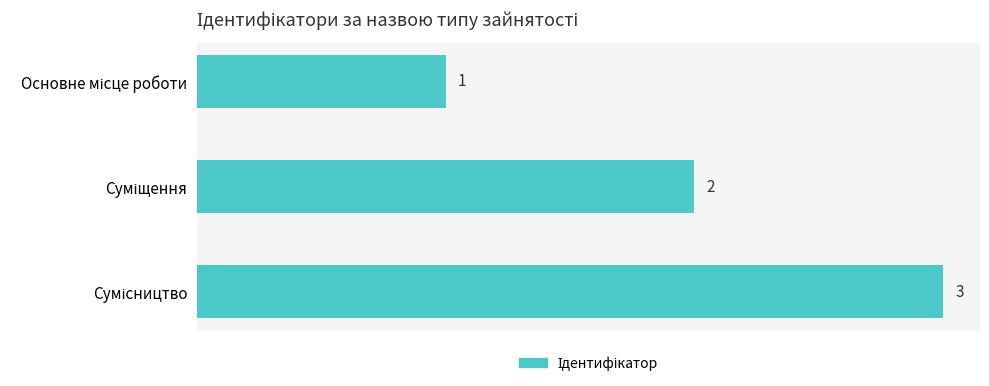

What is the value of the 3rd bar from the top?

3